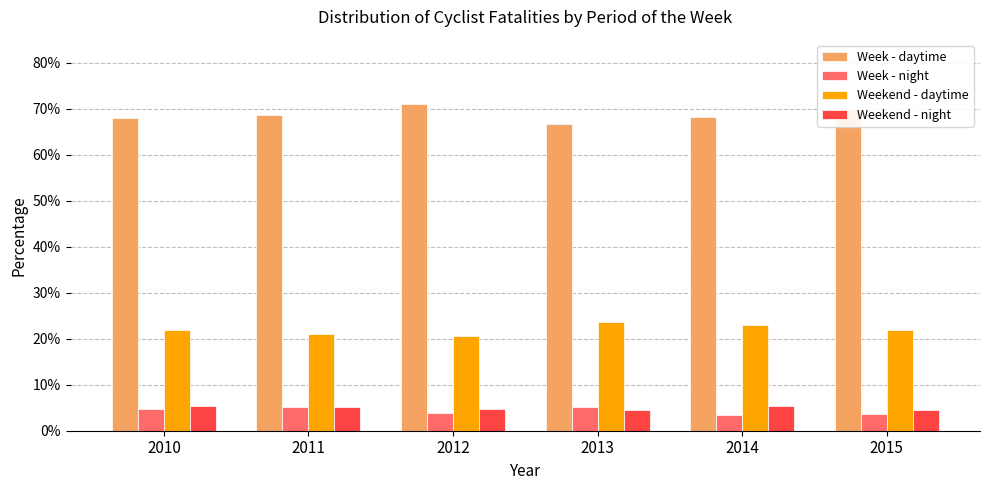

Is it true that Weekend - night equals 0.1 at 2014?

False